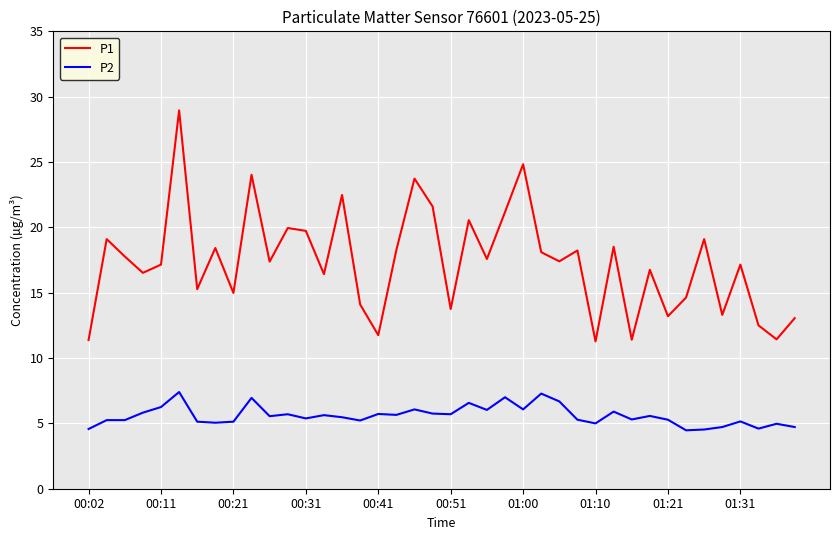

What is the highest value of the P2 series?

7.4